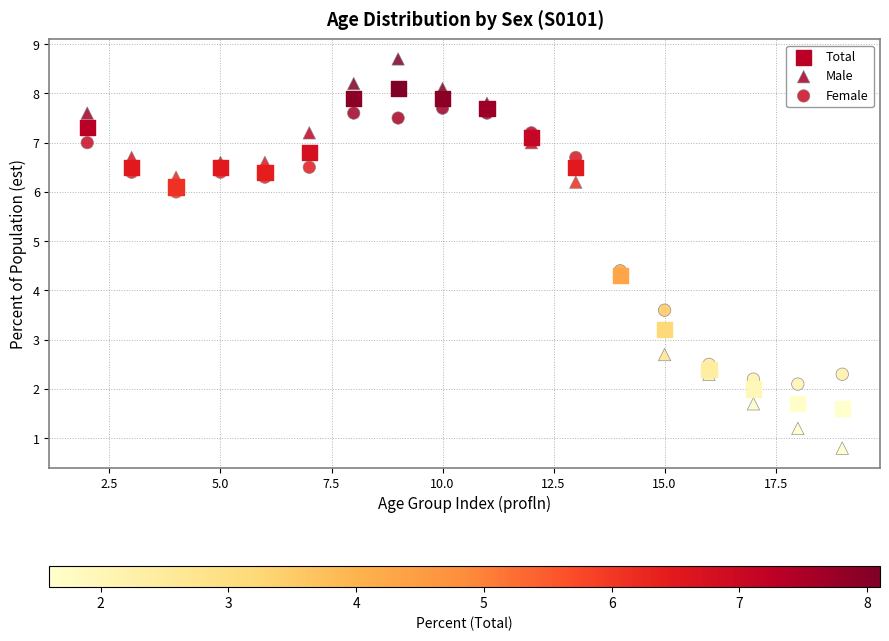

What is the X range (max minus min) for the scatter plot?

17.0